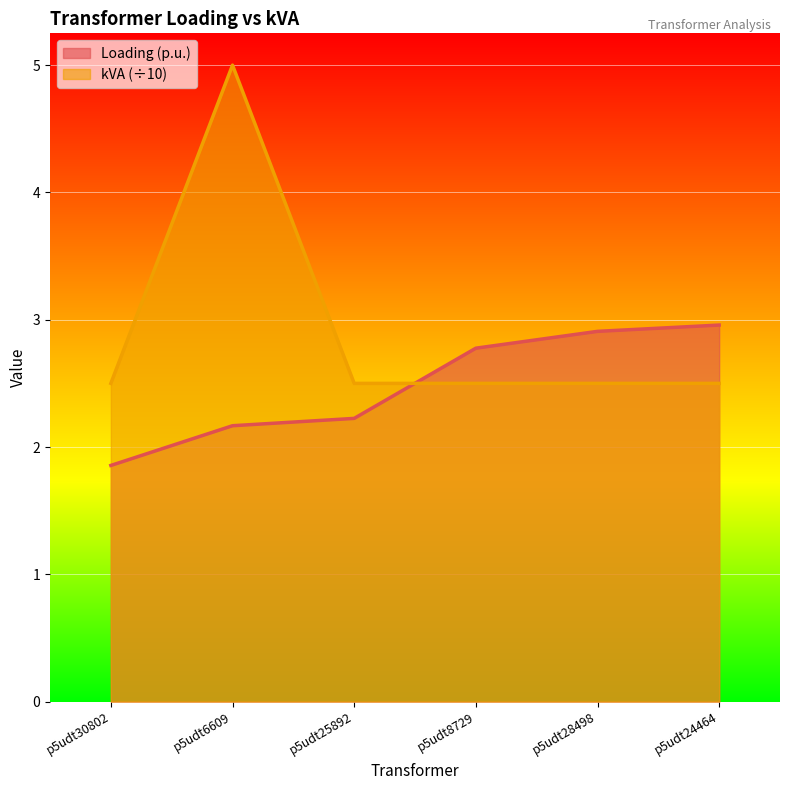

Between p5udt6609 and p5udt28498, which series saw the biggest shift?

kVA (÷10)